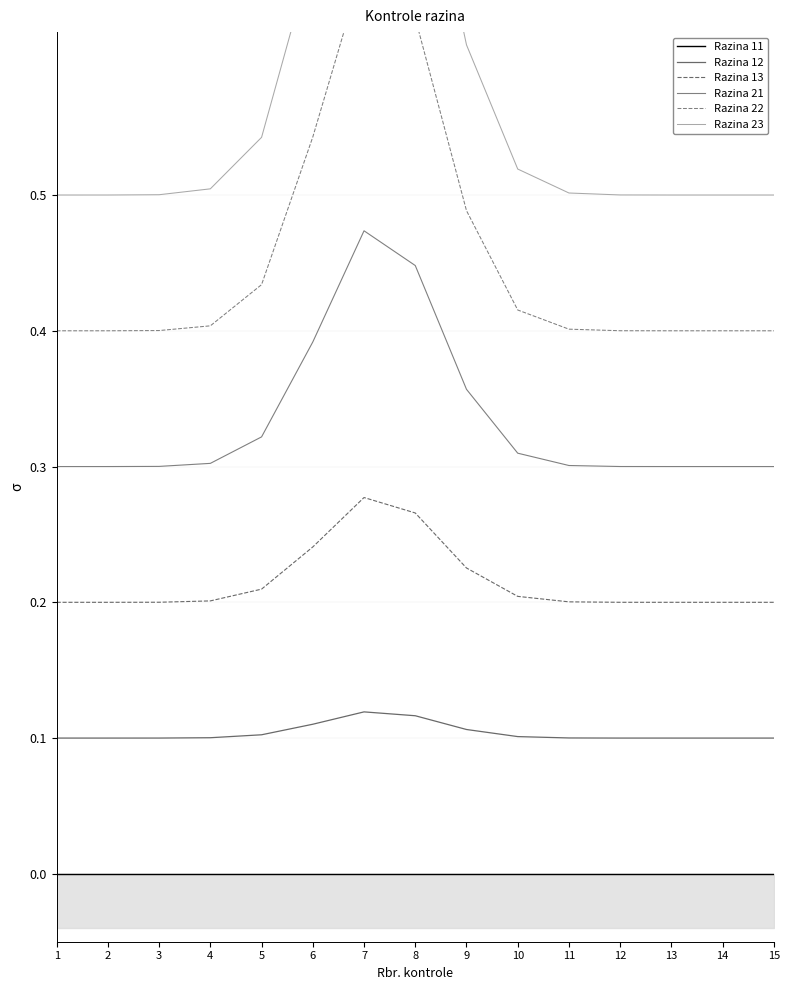

Rank the categories by Razina 23 value from lowest to highest.

15, 14, 1, 13, 2, 12, 3, 11, 4, 10, 5, 9, 6, 8, 7